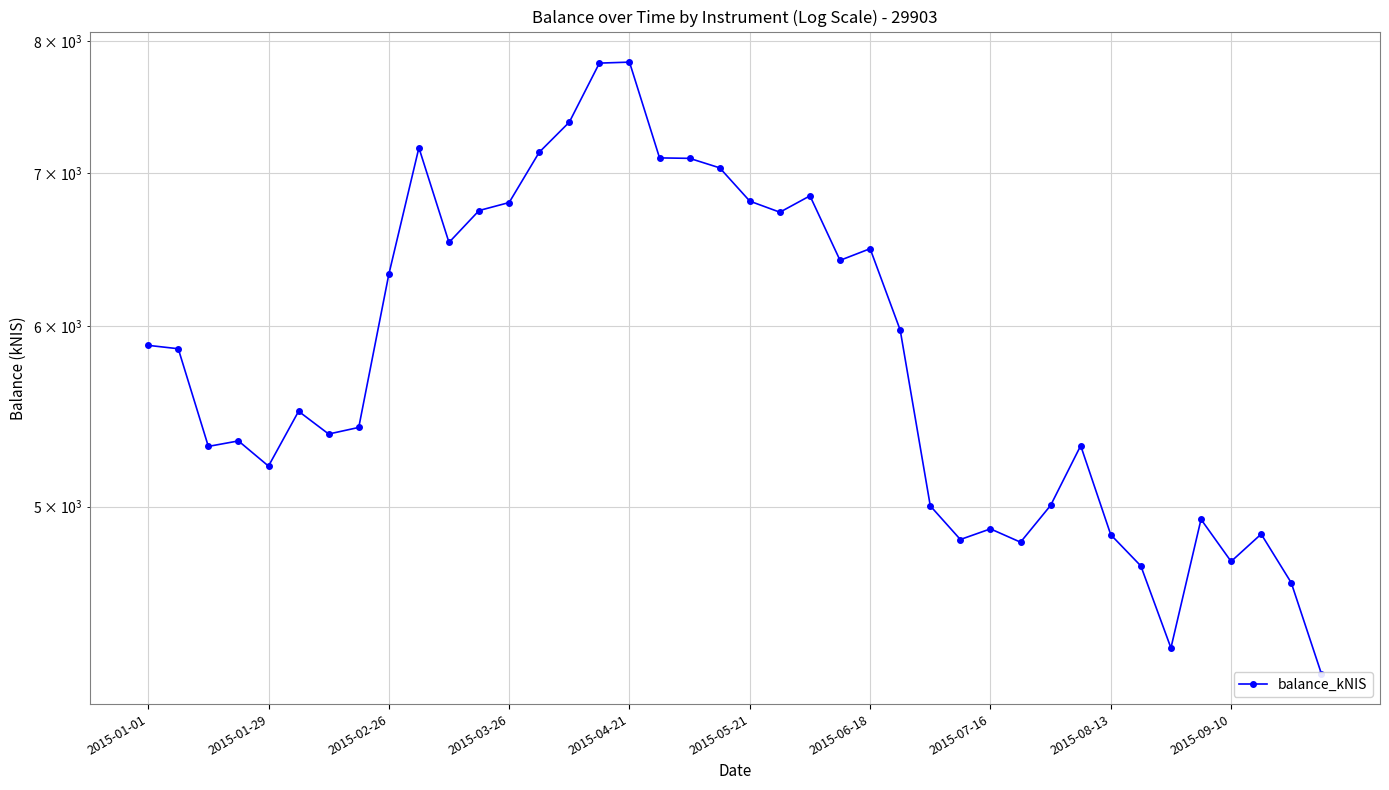

Does the chart have visible grid lines?

Yes